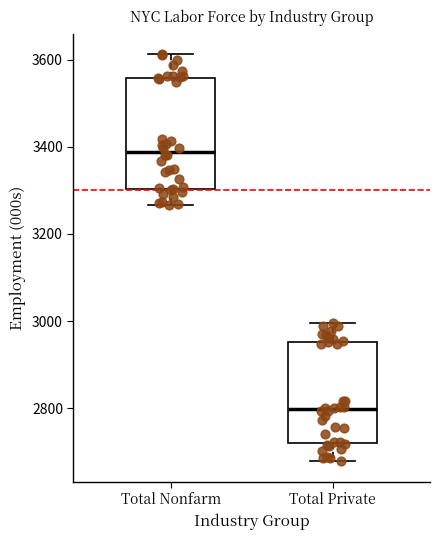

Reading left to right, read every box against the y-axis: the position of its median line, the range the box covers, and the ends of its whiskers. The values are not printed on the chart, so give them approximately, as read against the axis.

Total Nonfarm: median 3380, box 3300 to 3560, whiskers 3260 to 3620
Total Private: median 2800, box 2720 to 2960, whiskers 2680 to 3000